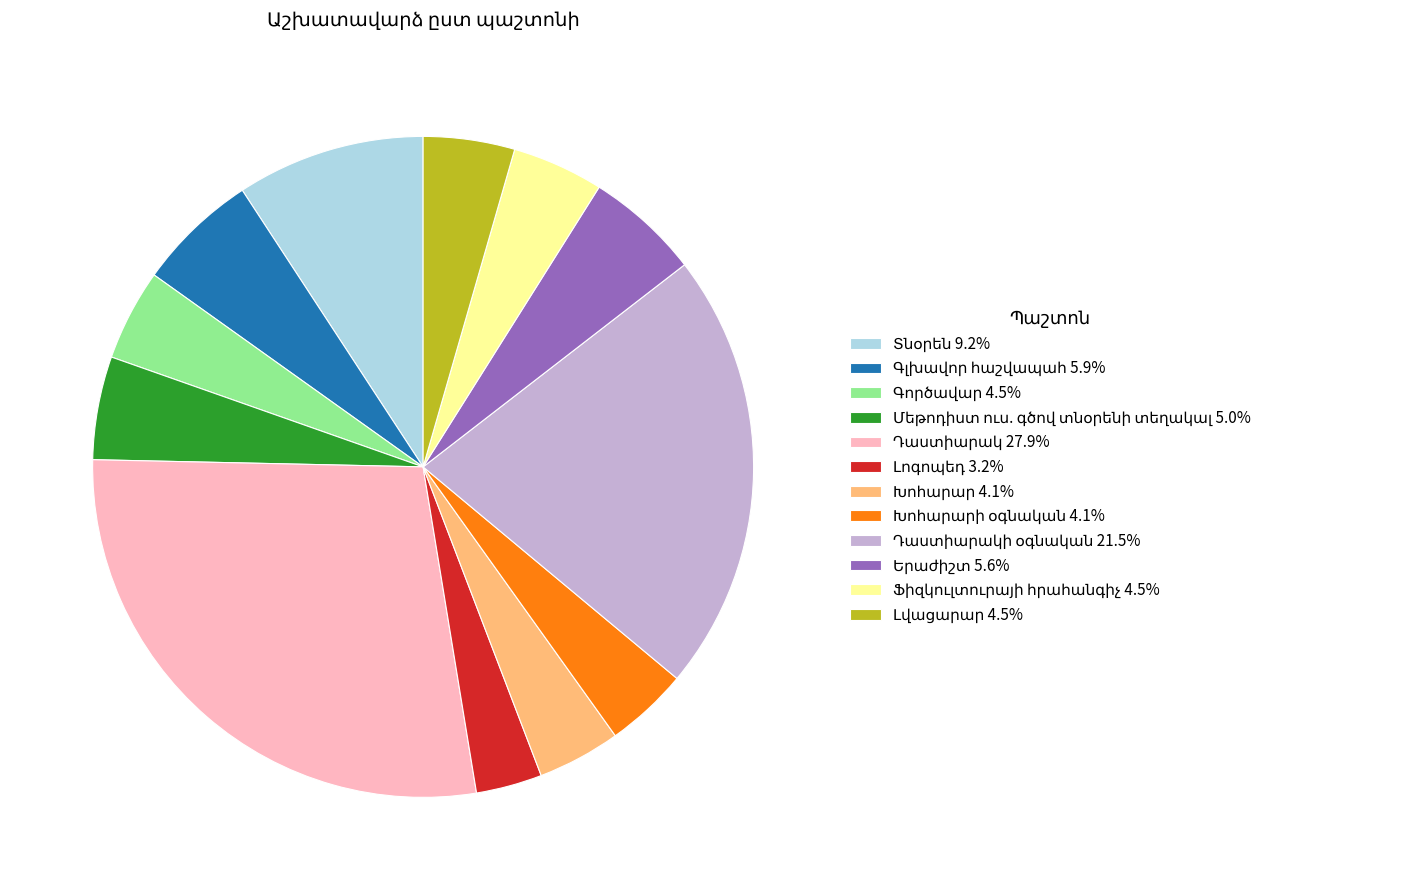

How many segments does this pie chart have?

12